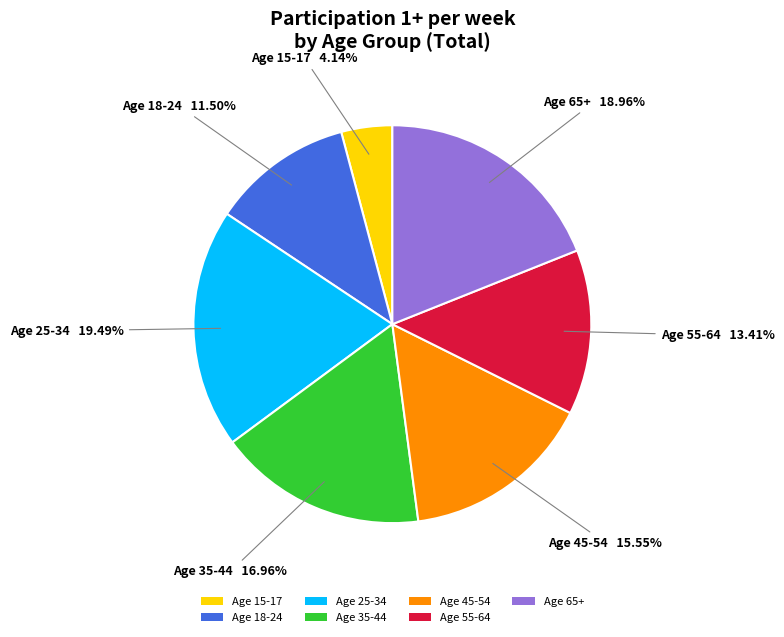

Which category has the biggest portion of the pie?

Age 25-34